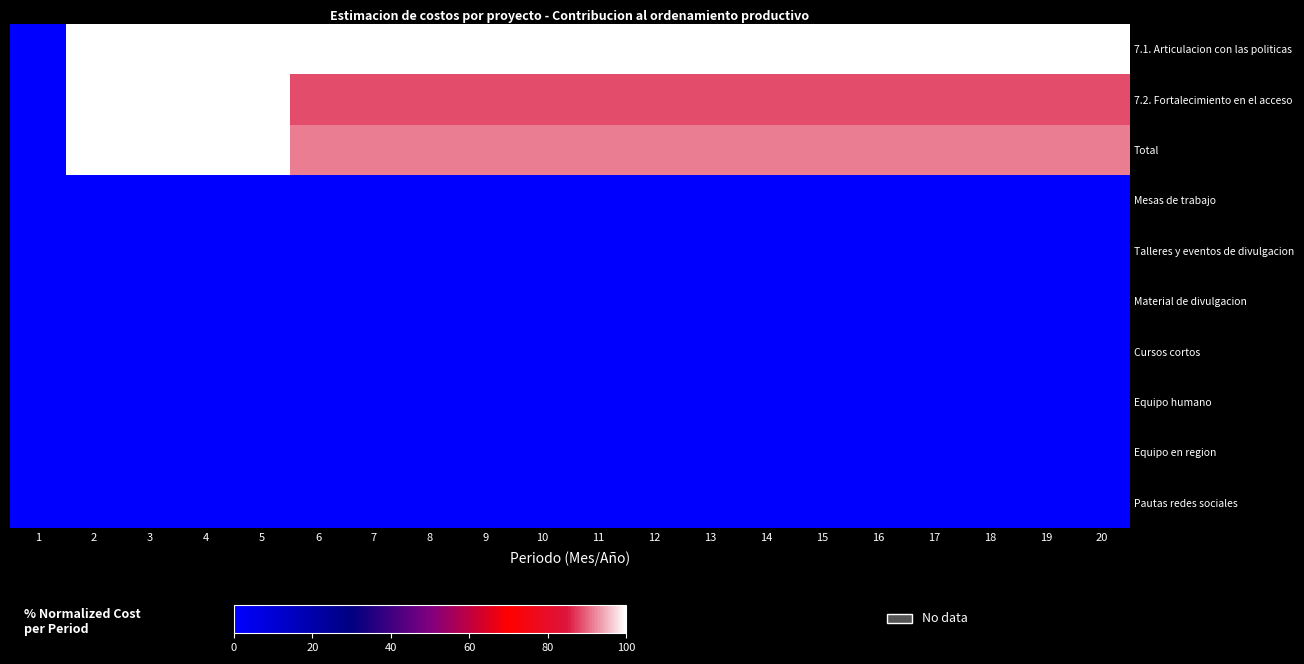

What is the spread (max minus min) of values at 6?

100.0